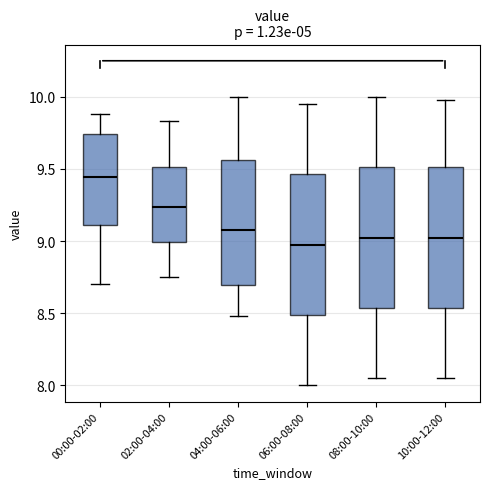

Where does the lower whisker of the box for 00:00-02:00 end on the y-axis? The values are not printed on the chart, so give them approximately, as read against the axis.

8.70